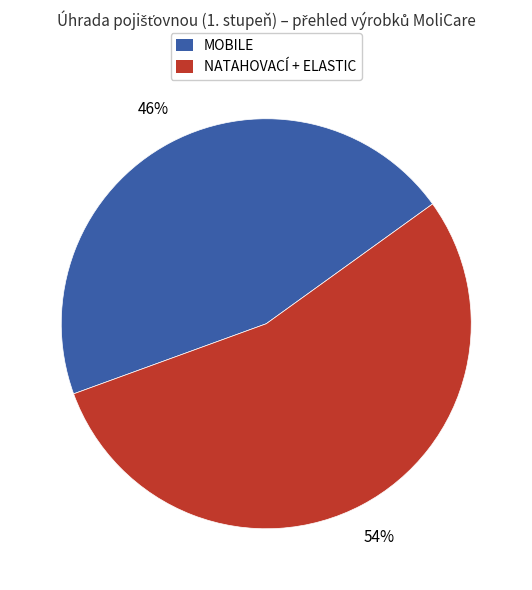

Does any single category account for the majority?

Yes